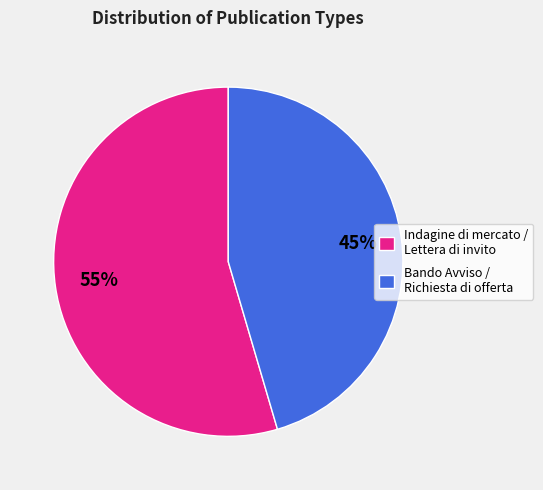

To the nearest percent, what is the average slice percentage?

50%